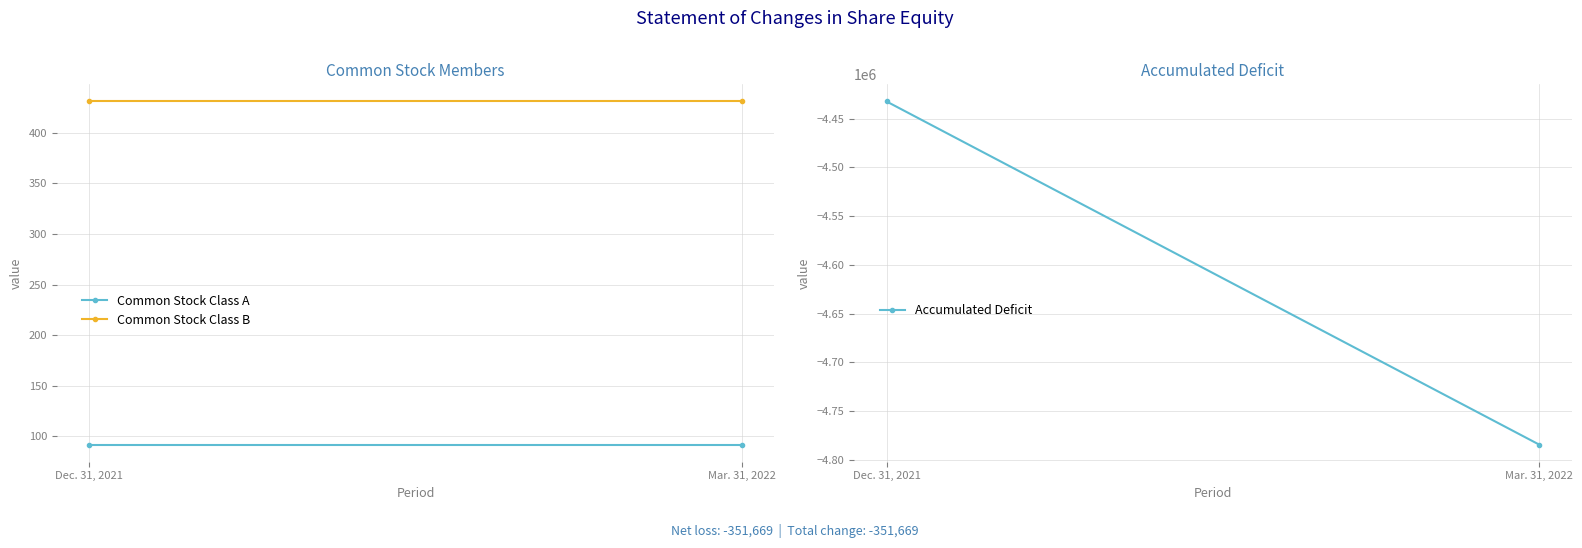

Which has a higher value, Dec. 31, 2021 or Mar. 31, 2022?

Dec. 31, 2021